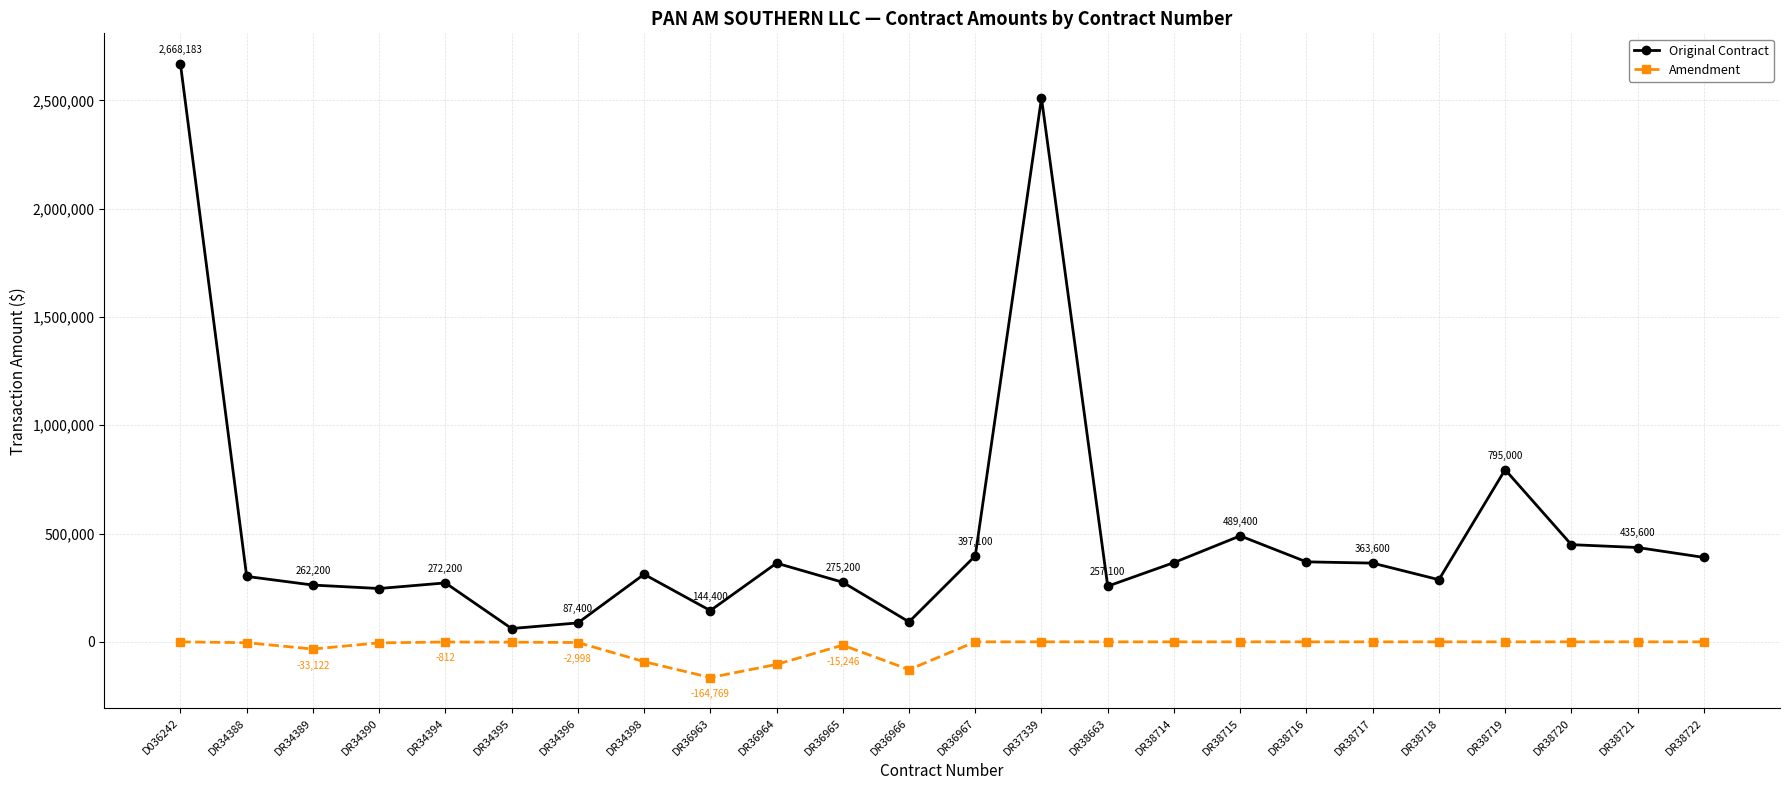

What is the value of the Original Contract point at the 1st from the left?

2668183.0